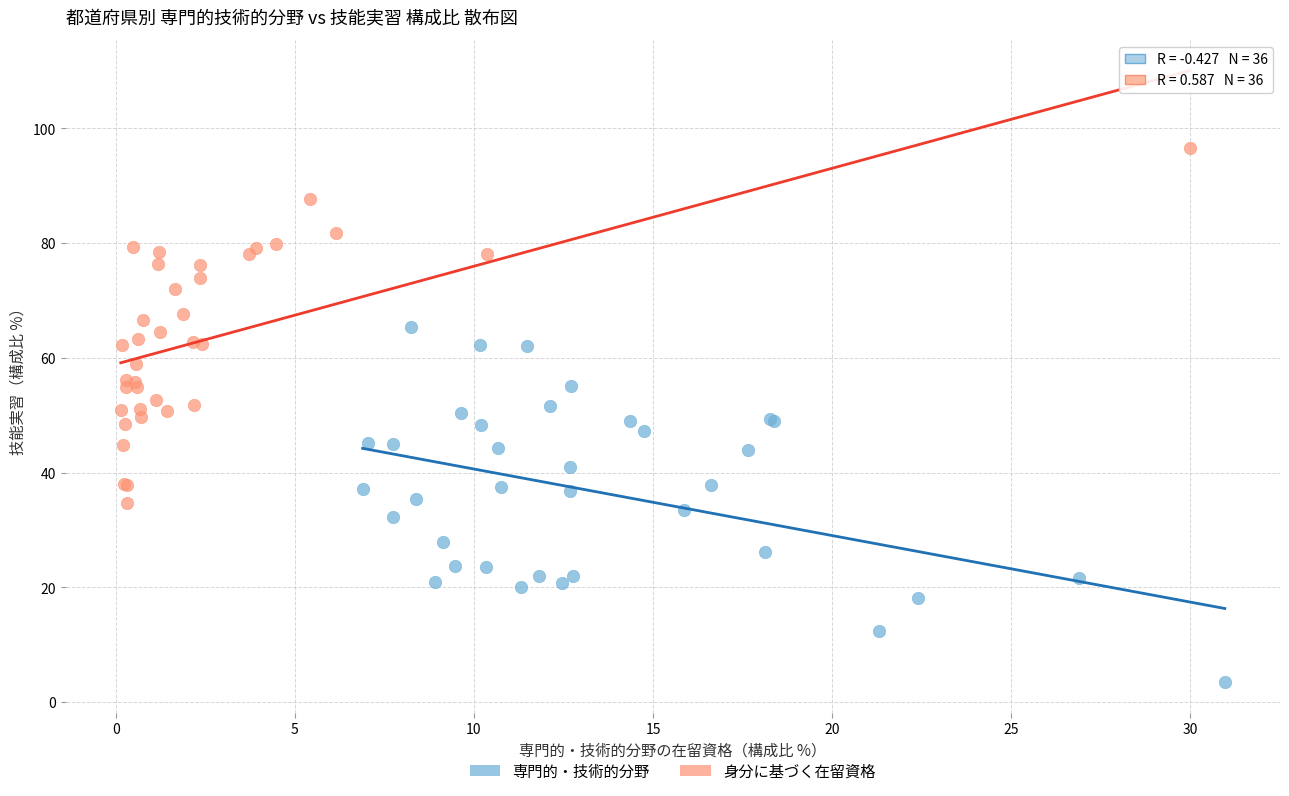

Which series contains the lowest Y value?

専門的・技術的分野